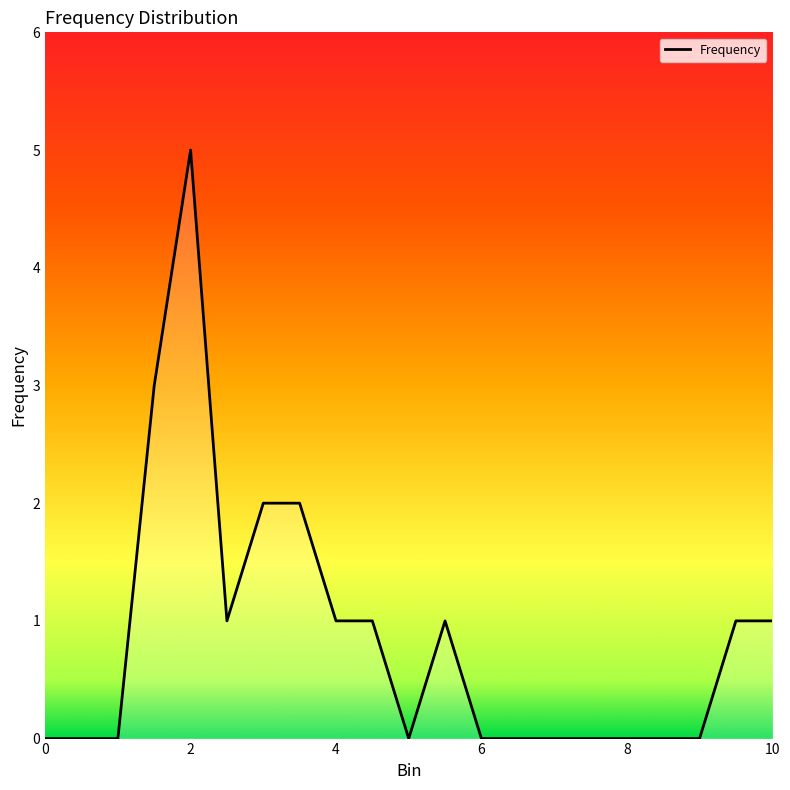

What is the maximum value shown in the chart?

5